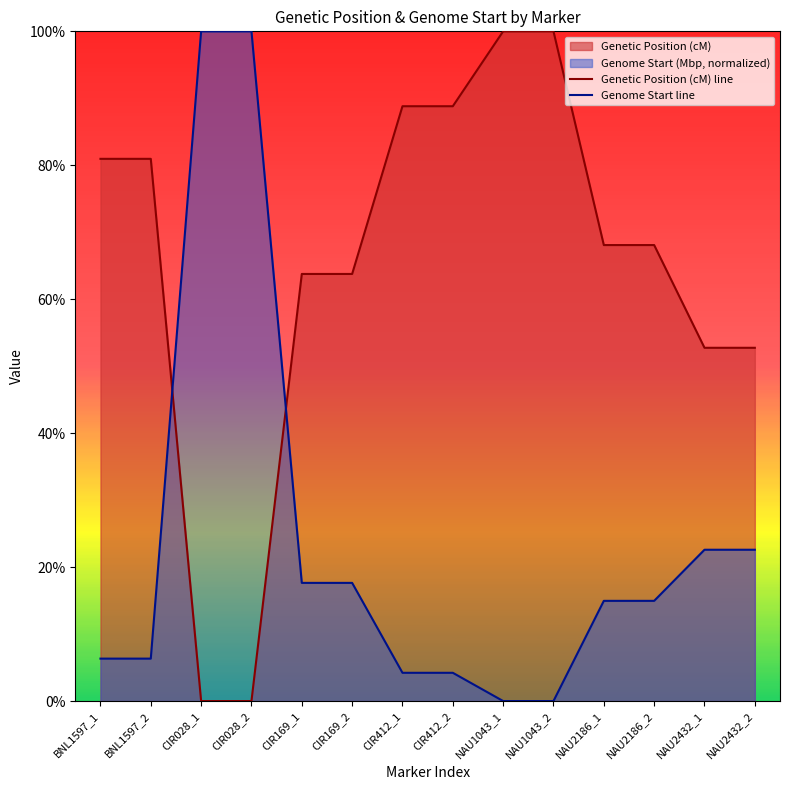

Is the value of Genetic Position (cM) line at CIR169_1 greater than the value of Genome Start line at NAU1043_1?

Yes